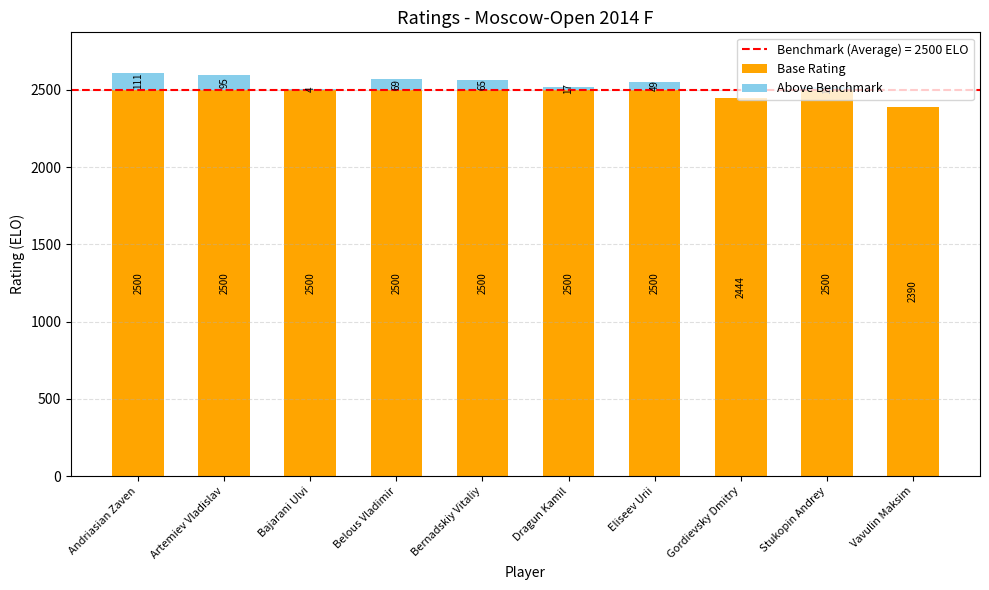

What is the sum of the Base Rating values at Artemiev Vladislav and Vavulin Maksim?

4890